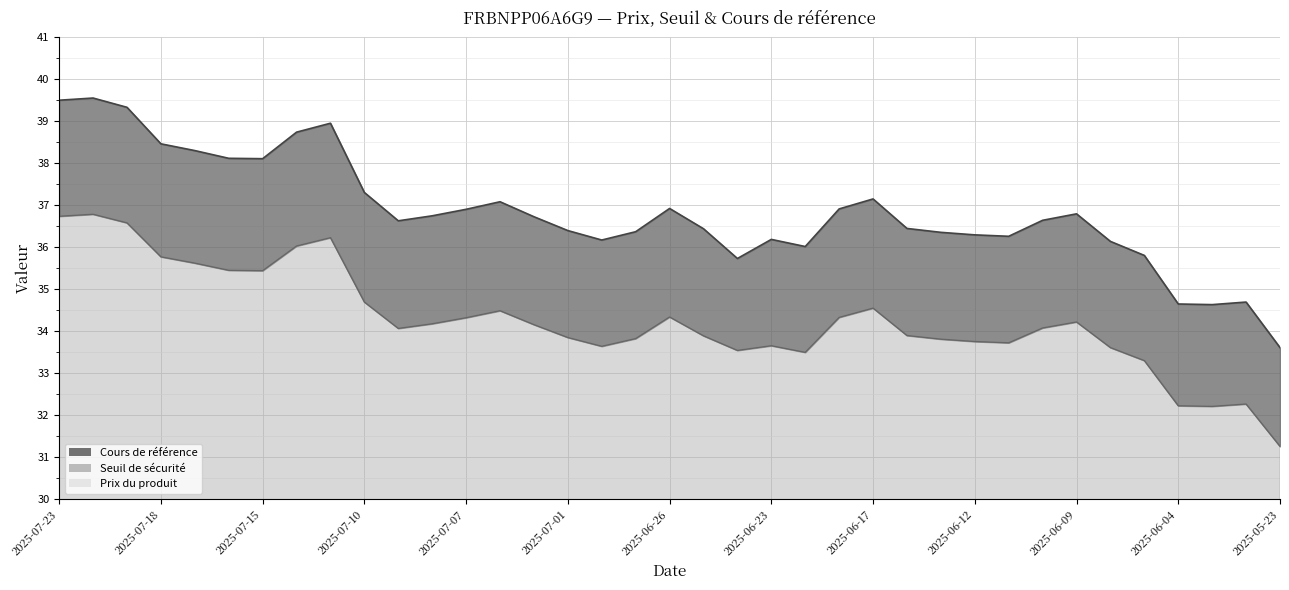

How many lines are shown in the chart?

2